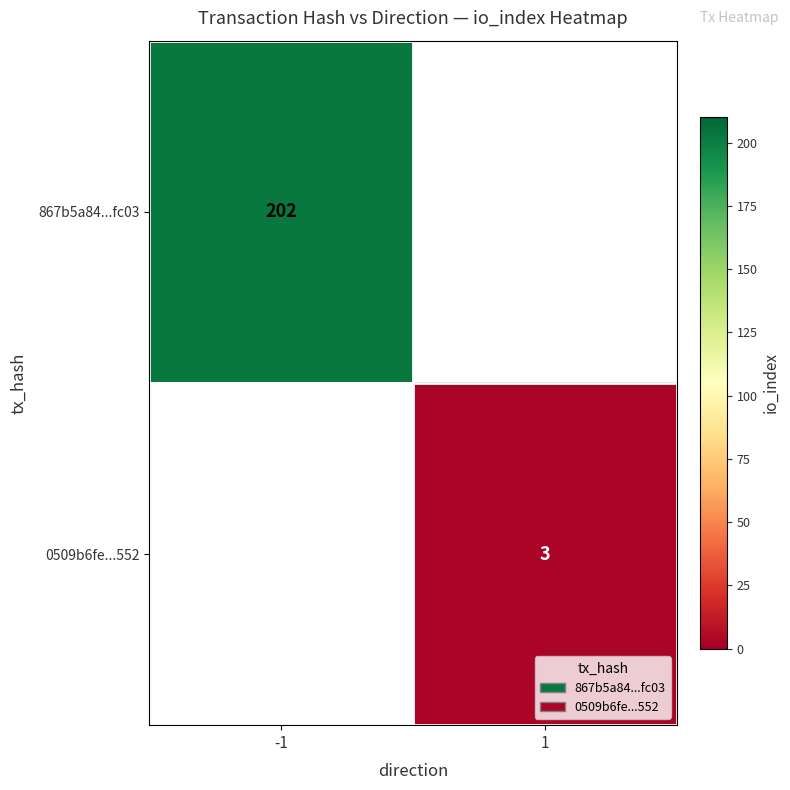

The value of 0509b6fe...552 at 1 is 3. True or false?

True